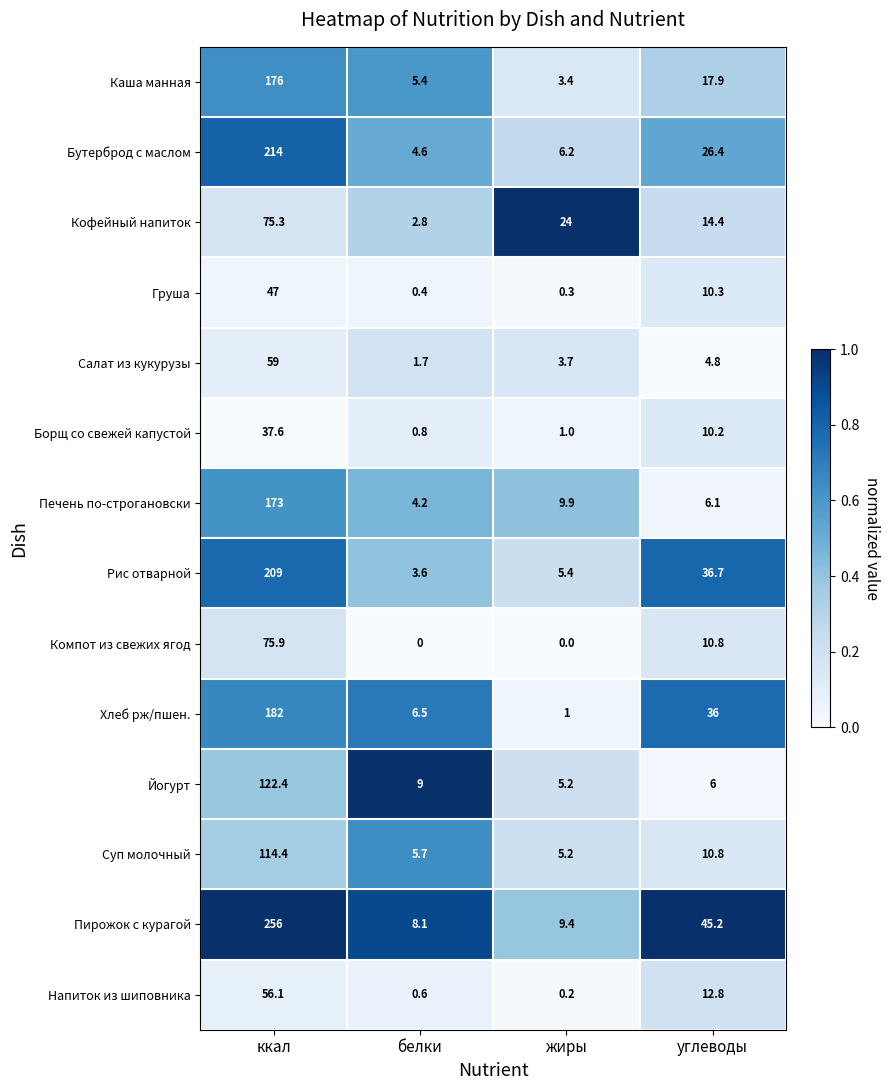

What is the greatest value displayed?

256.0